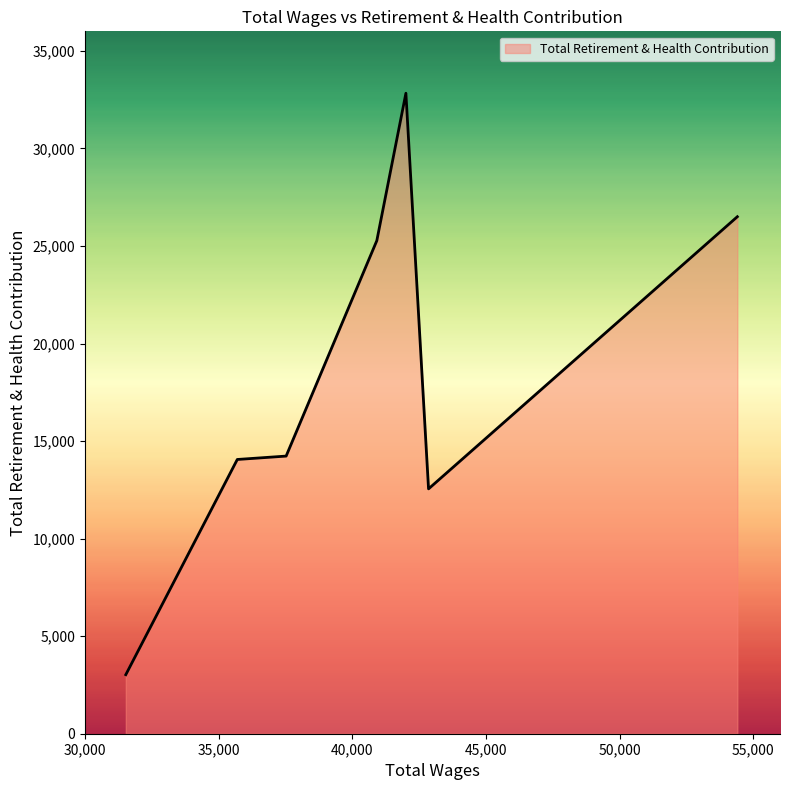

What is the sum of all values?

128459